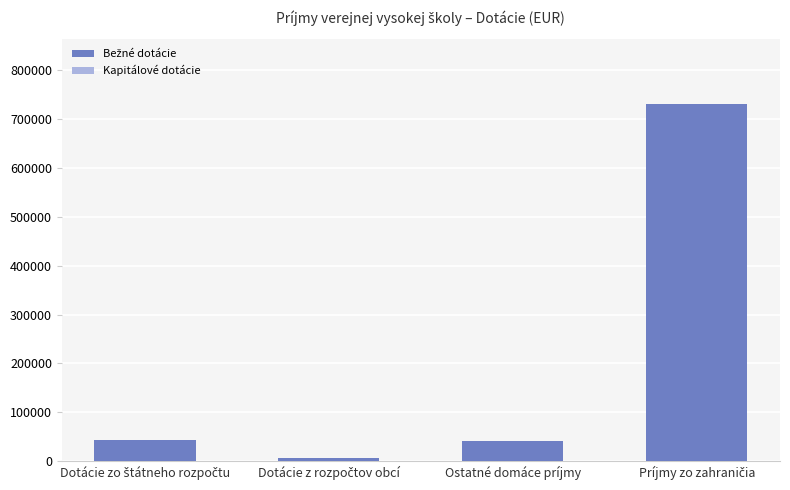

The value at Ostatné domáce príjmy is 41126.6. True or false?

True